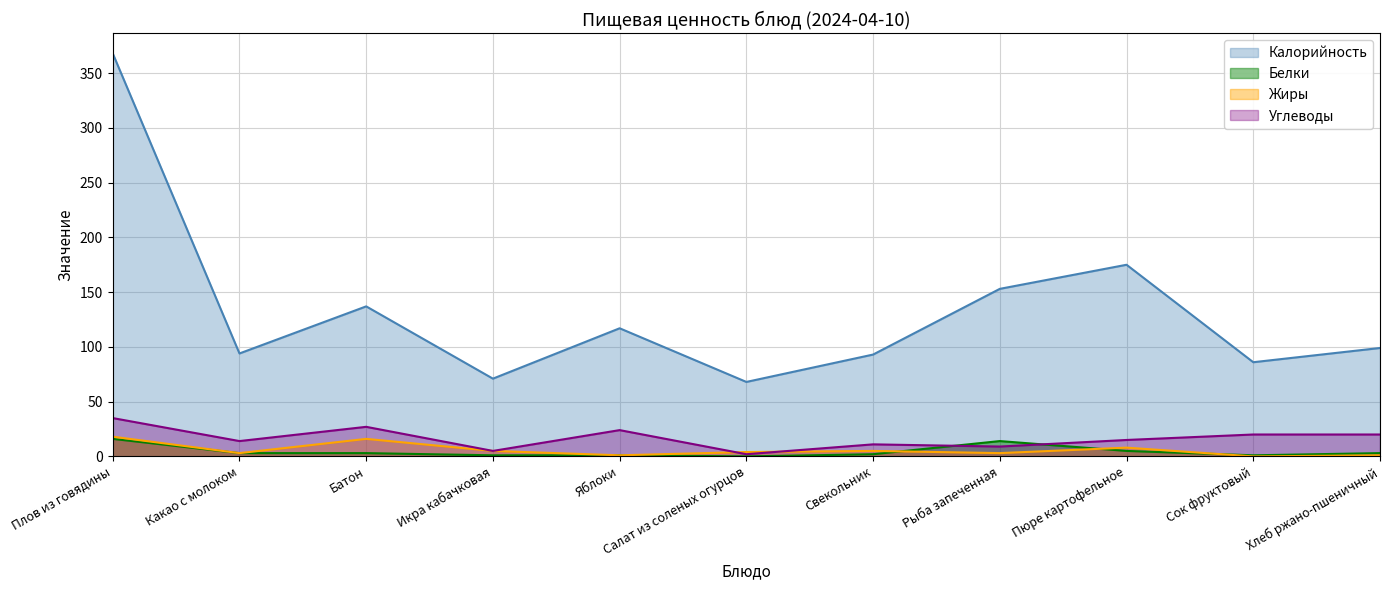

True or false: Жиры has a value of 2 at Икра кабачковая.

False